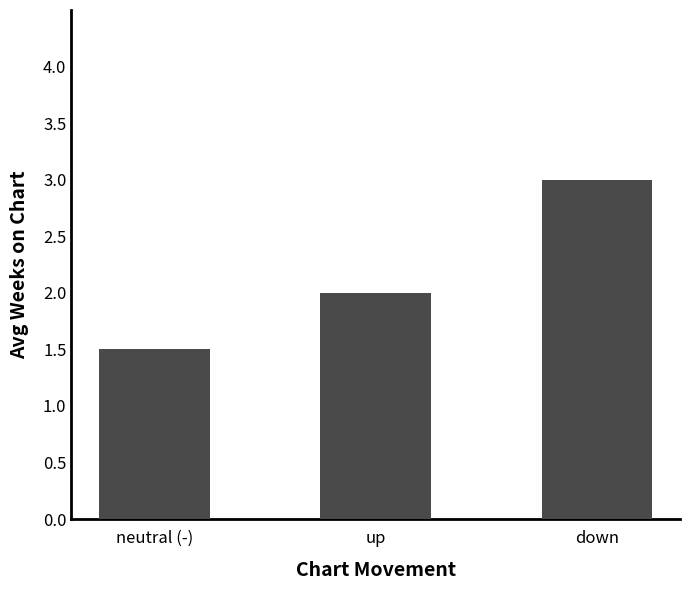

What is the label of the 3rd bar from the left?

down